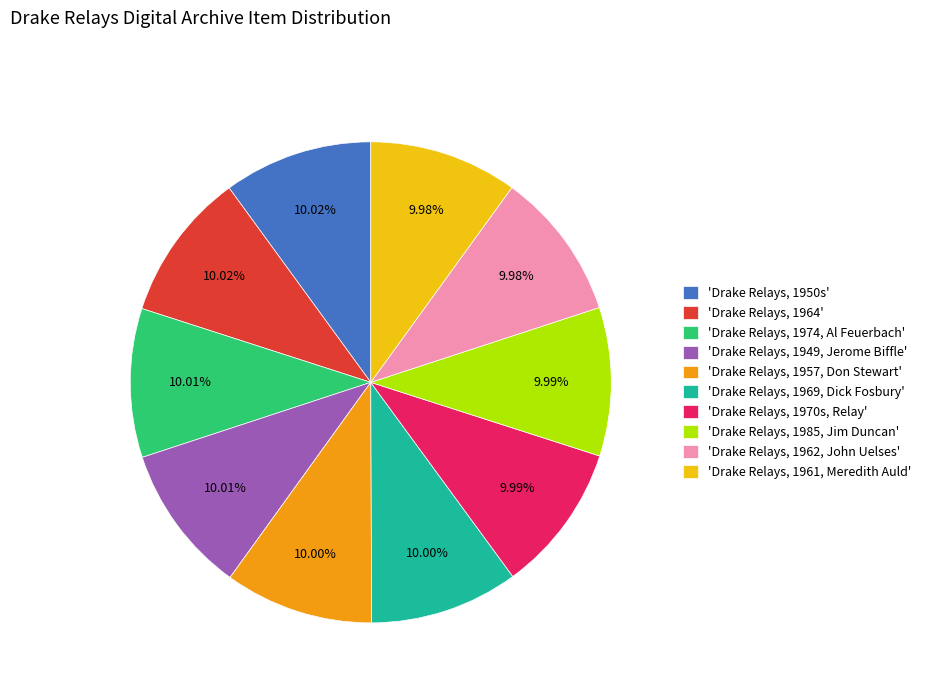

Do 'Drake Relays, 1957, Don Stewart' and 'Drake Relays, 1949, Jerome Biffle' together represent more than half of the pie?

No